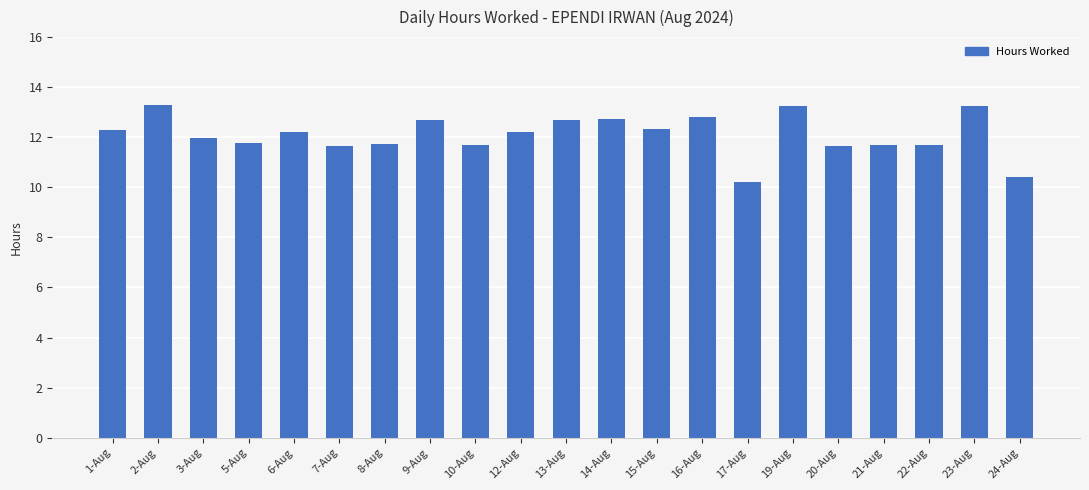

The chart shows a value of 12.2 at 12-Aug. True or false?

True